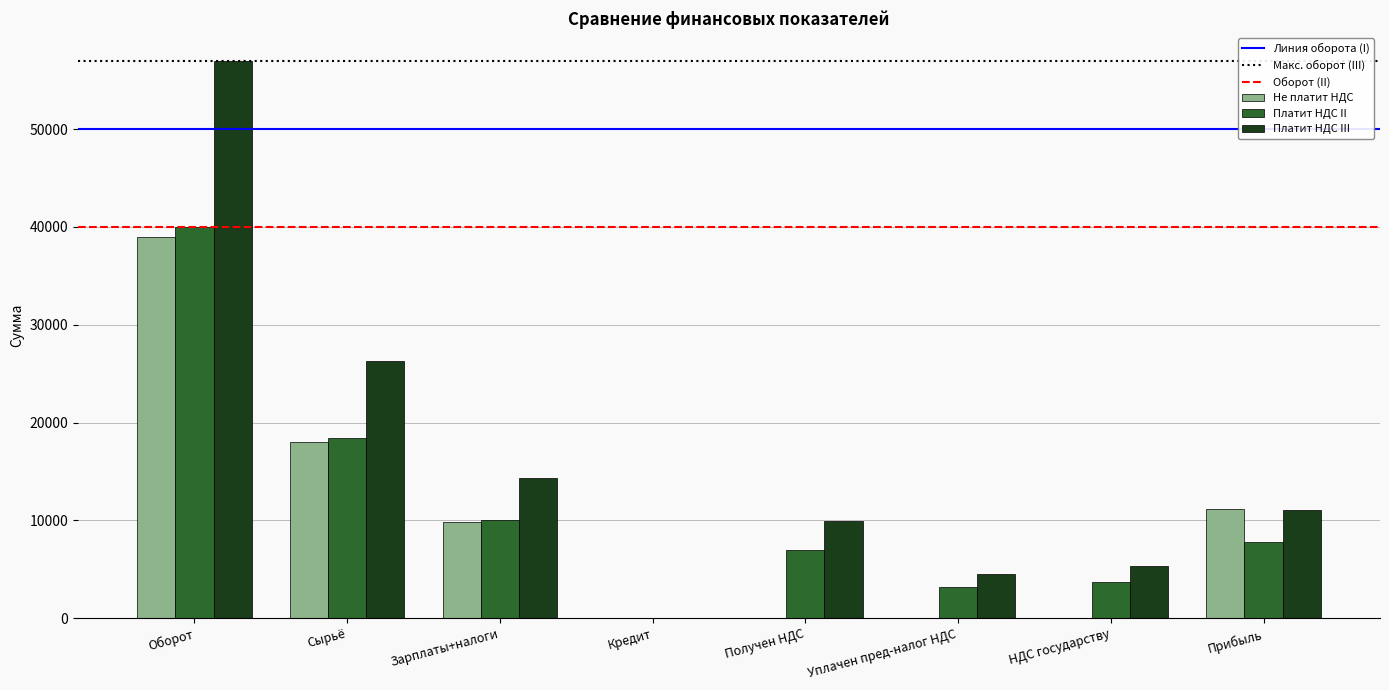

What is the total value across all series at Уплачен пред-налог НДС?

7769.9